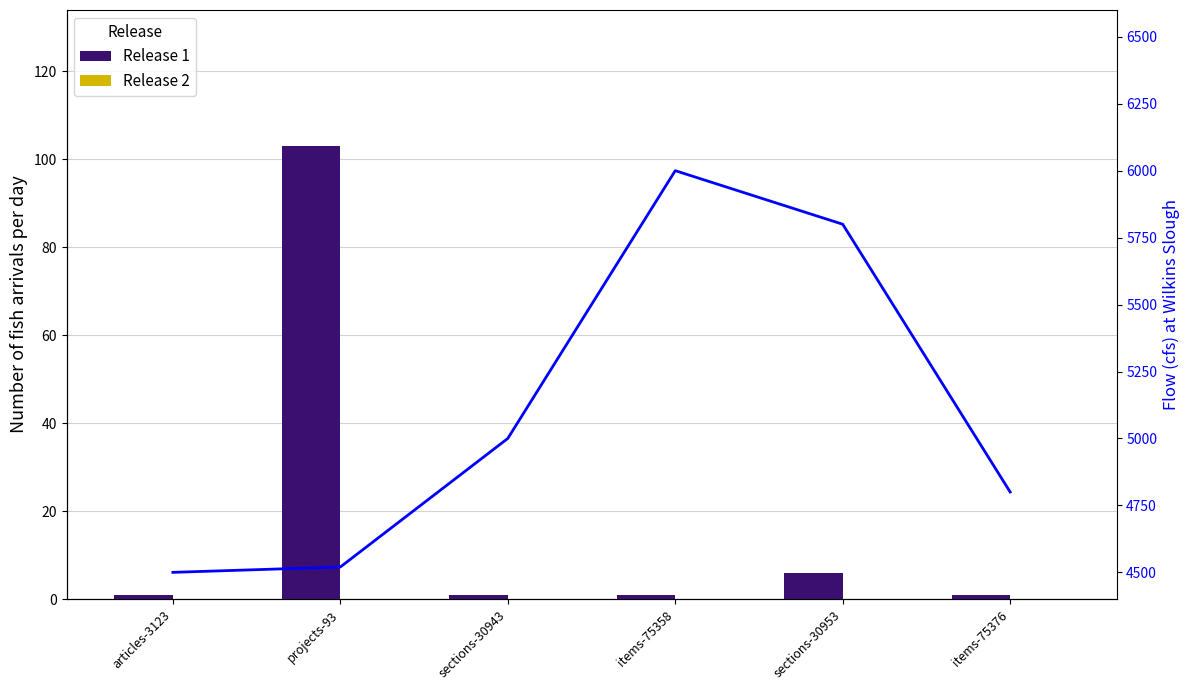

Between projects-93 and items-75358, which series saw the biggest shift?

Flow (cfs) at Wilkins Slough